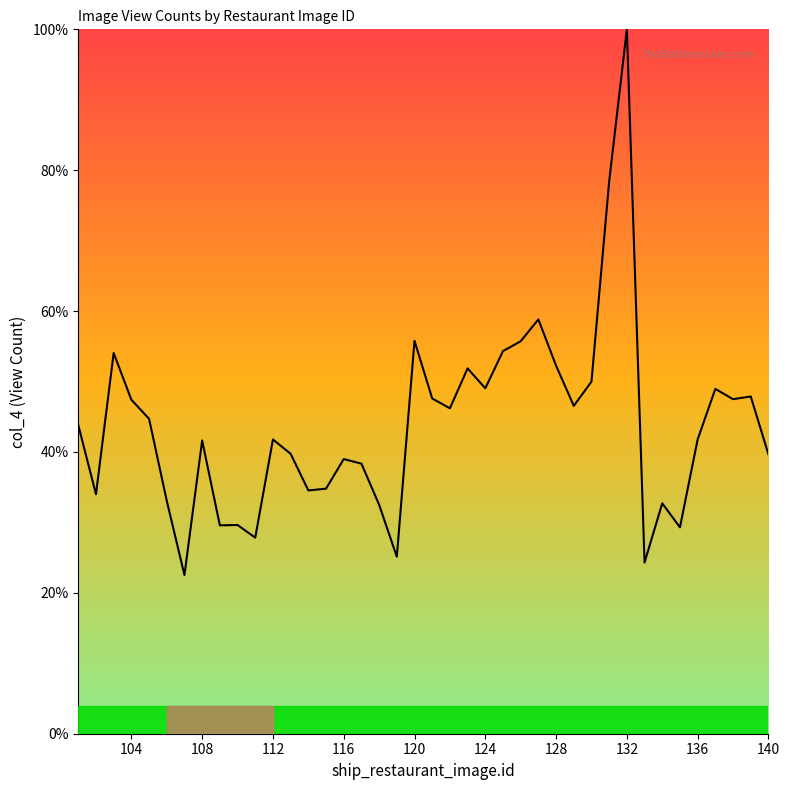

What is the difference between the maximum and minimum values?

77.5